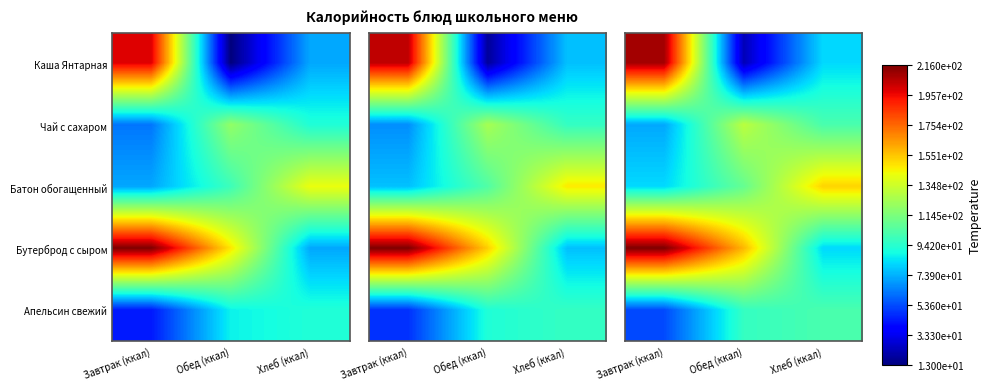

How many data points in Батон обогащенный are above 109?

1